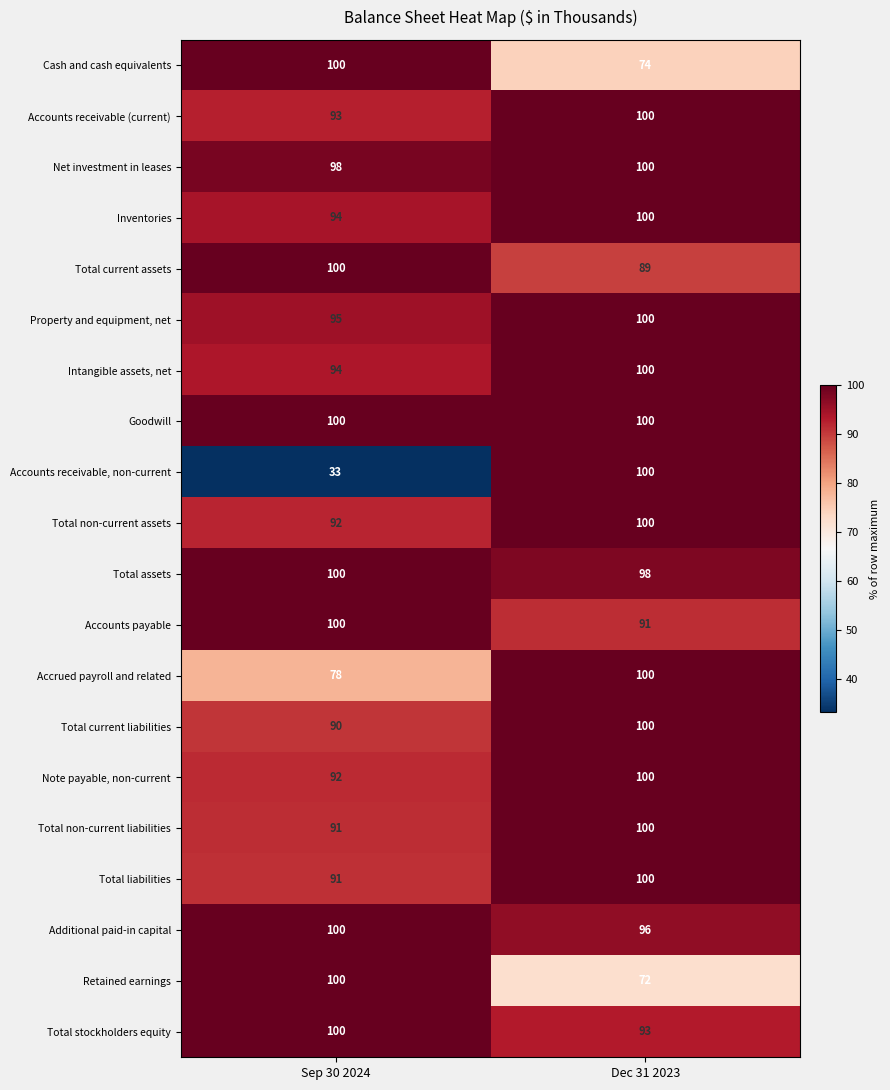

At which label is Total current liabilities closest to 95?

Sep 30 2024